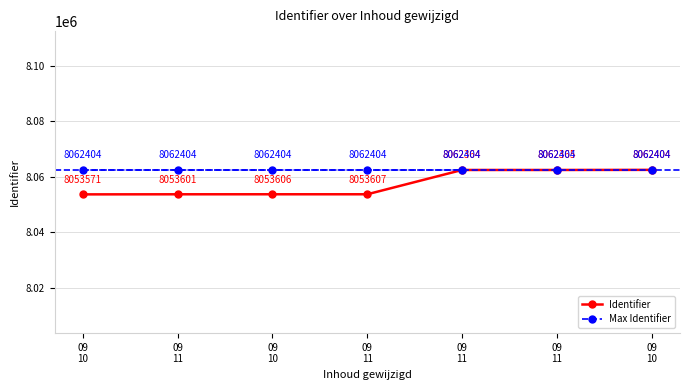

What is the label of the 4th point from the right?

09
11